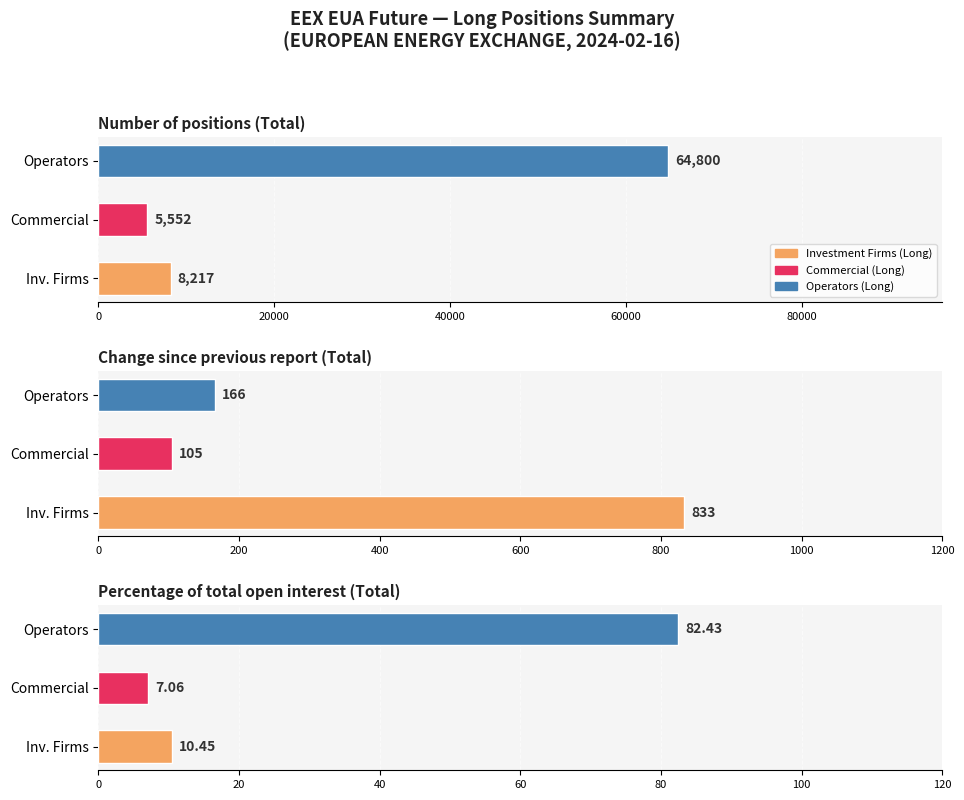

Does the chart contain any negative values?

No